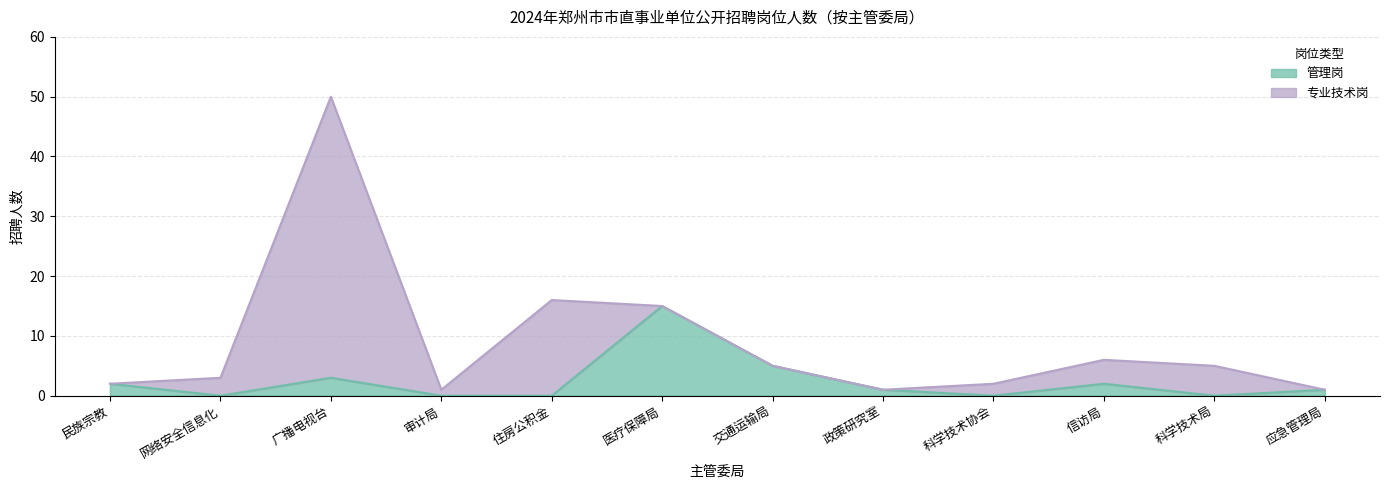

What is the sum of the values at 信访局 and 交通运输局?

7